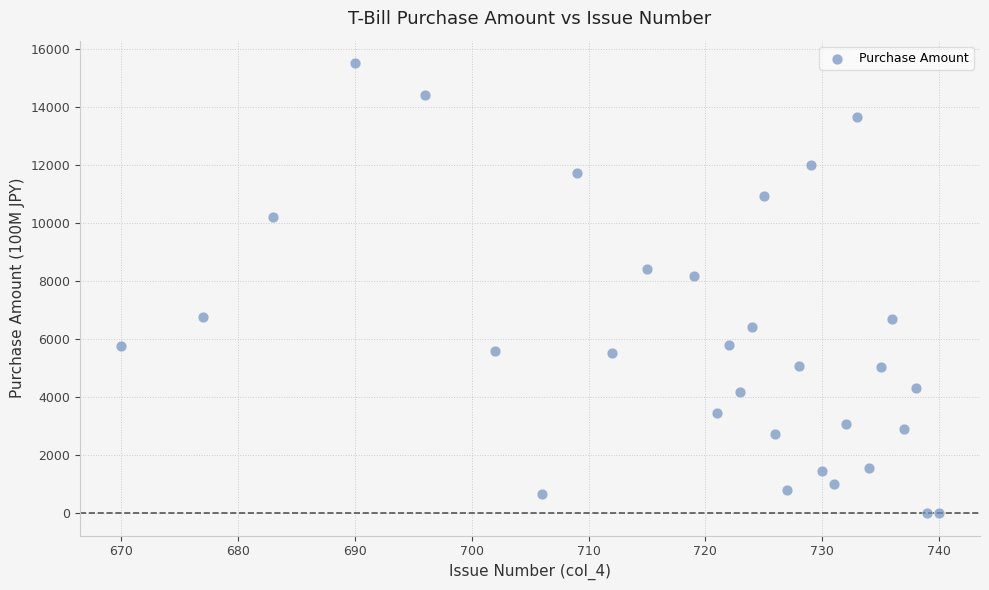

What is the range of X values (max minus min)?

70